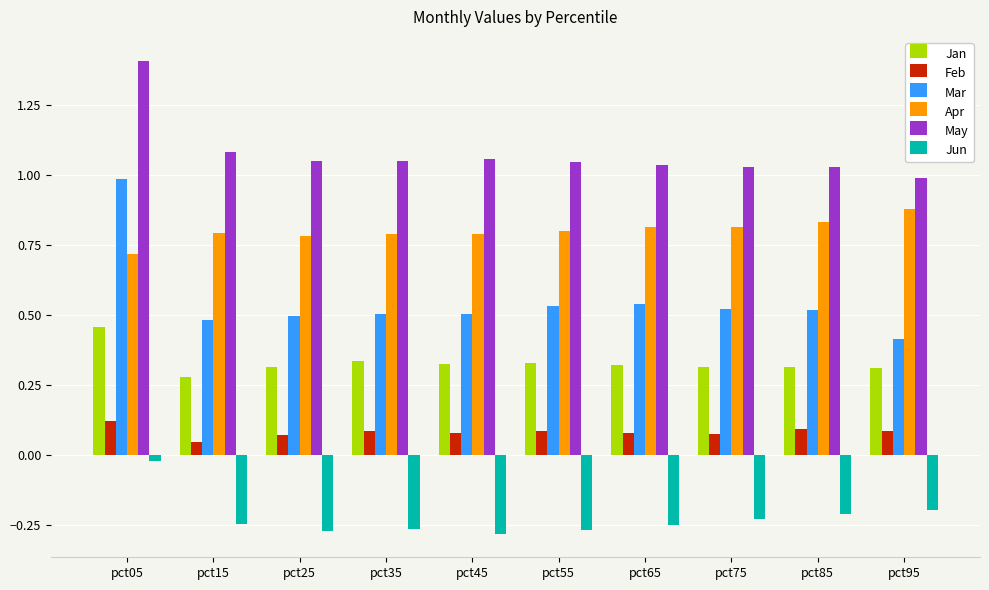

What are all the series names shown in the legend?

Jan, Feb, Mar, Apr, May, Jun